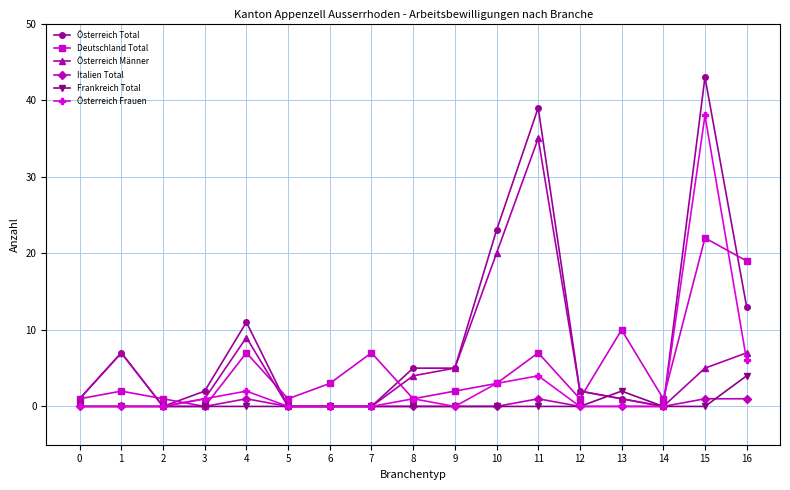

What is the difference between the highest and lowest values at 3?

2